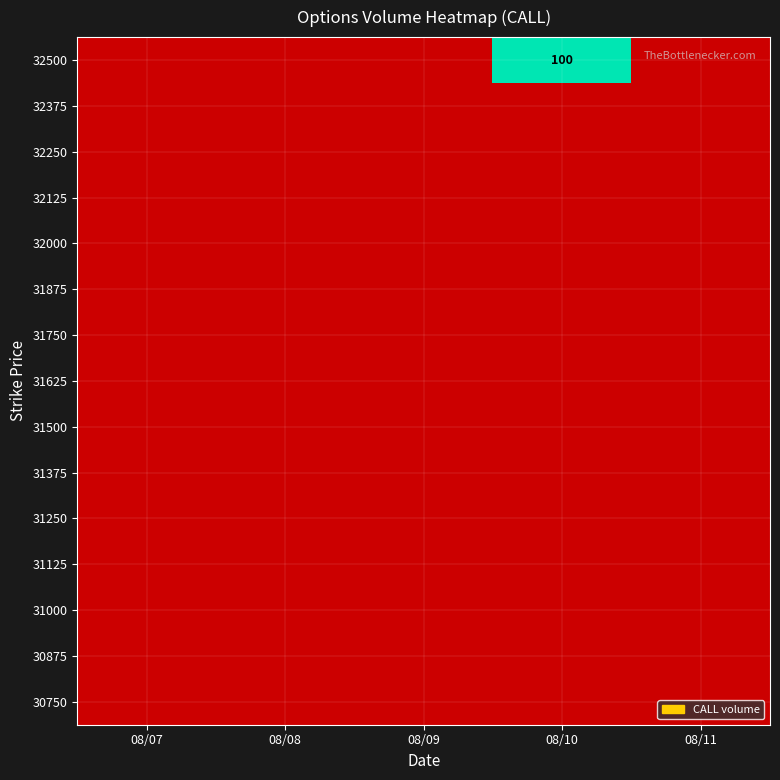

What is the maximum value shown in the chart?

100